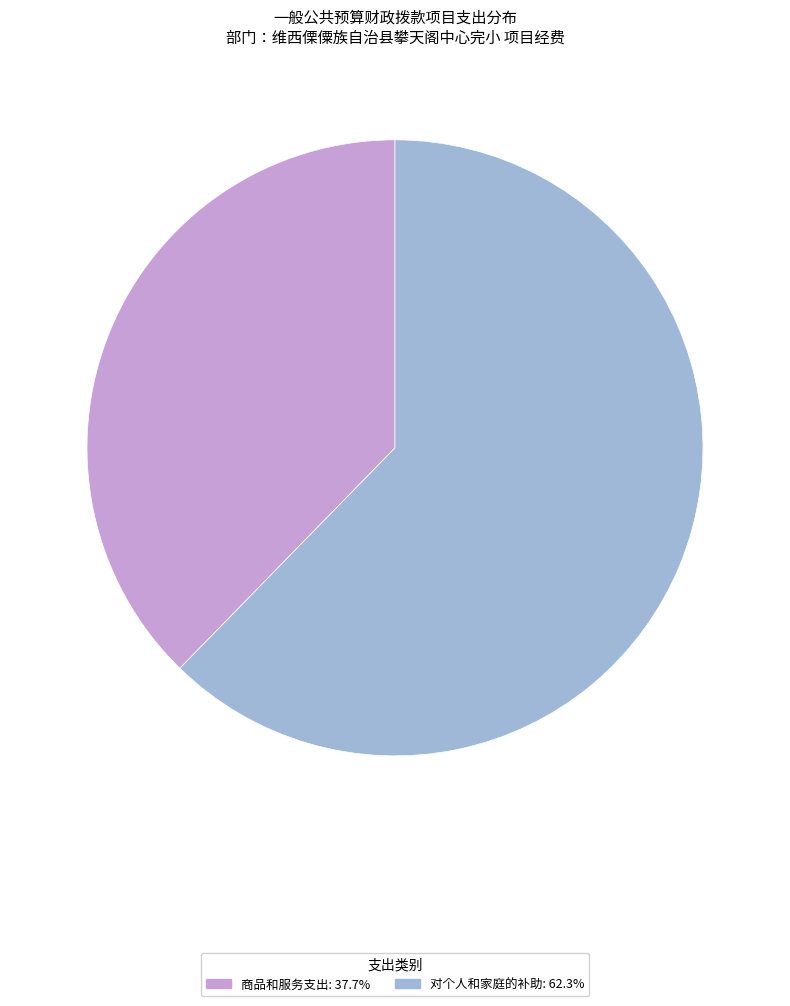

Does any single category account for the majority?

Yes